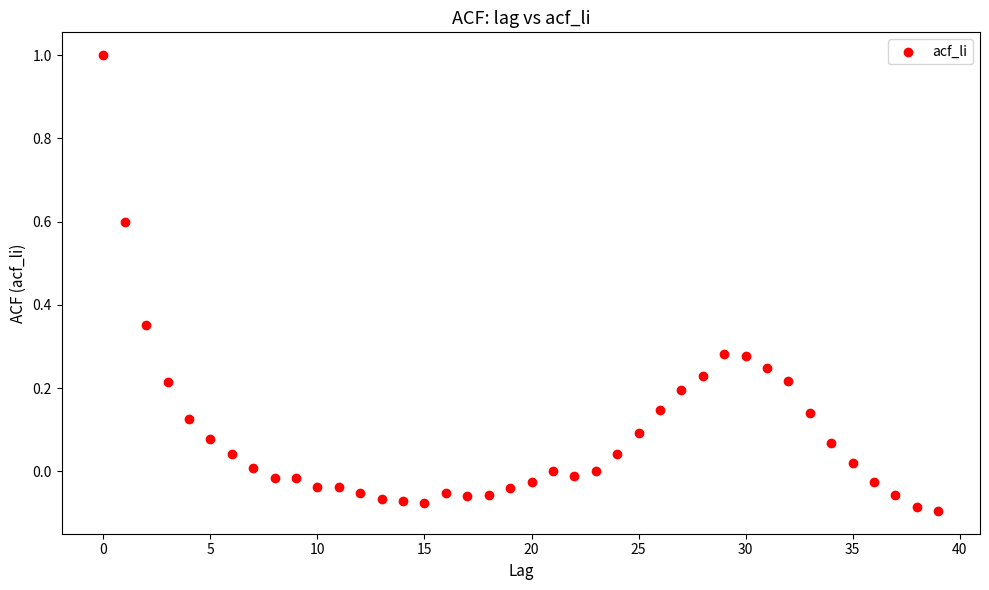

What is the range of Y values (max minus min)?

1.1